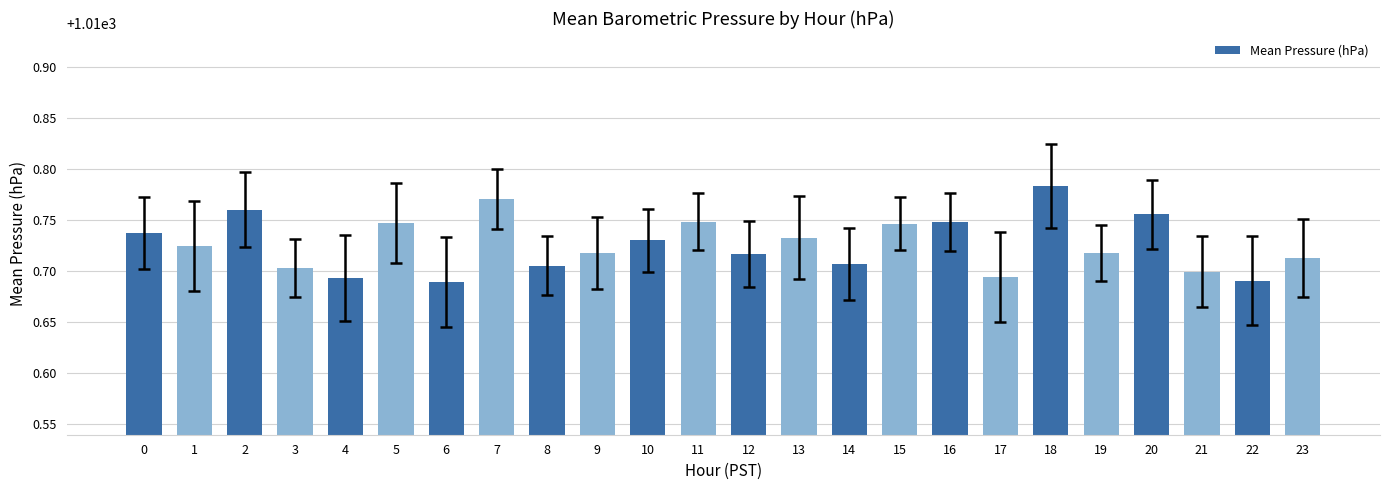

How many distinct data groups are displayed?

1